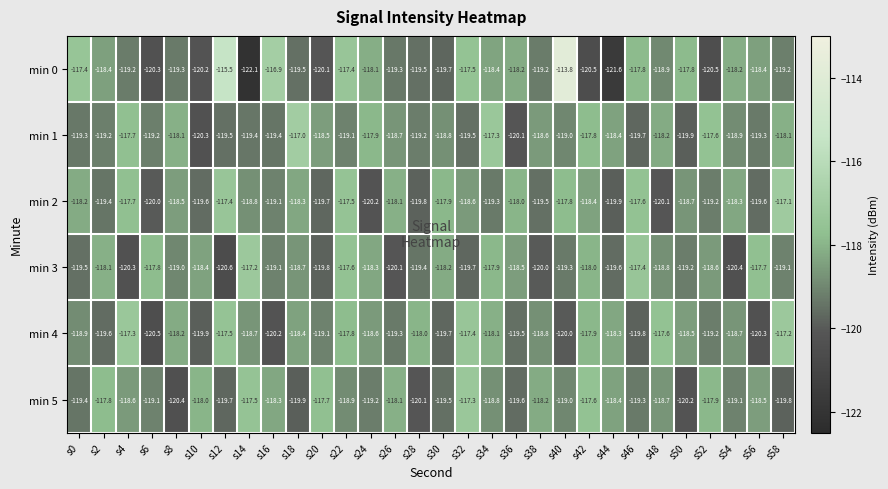

Which series has the largest total across all categories?

min 2